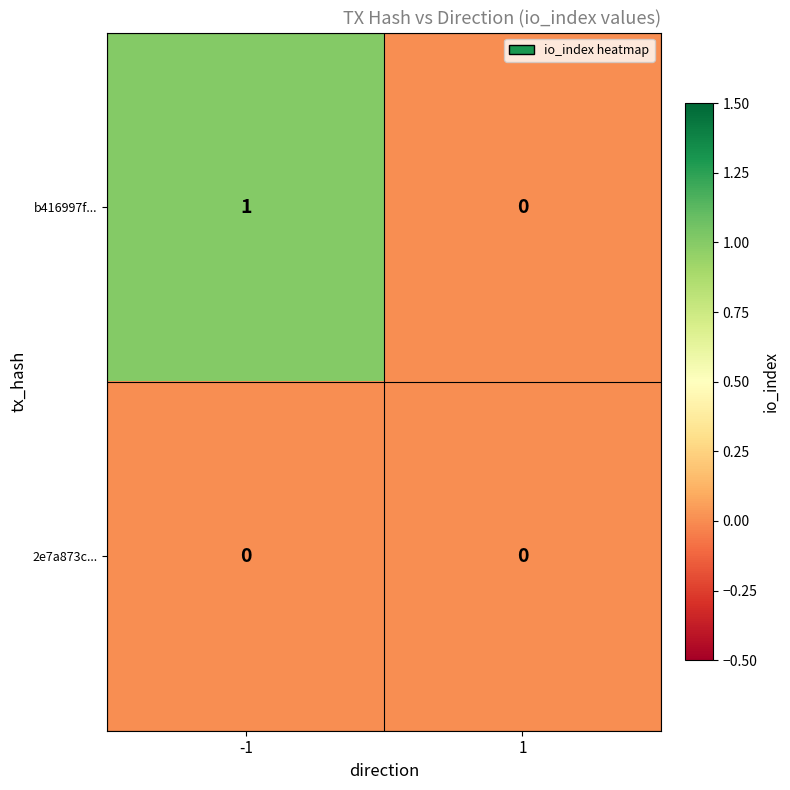

Reading right to left, what are all the values shown in this chart?

b416997f...: 0	1
2e7a873c...: 0	0